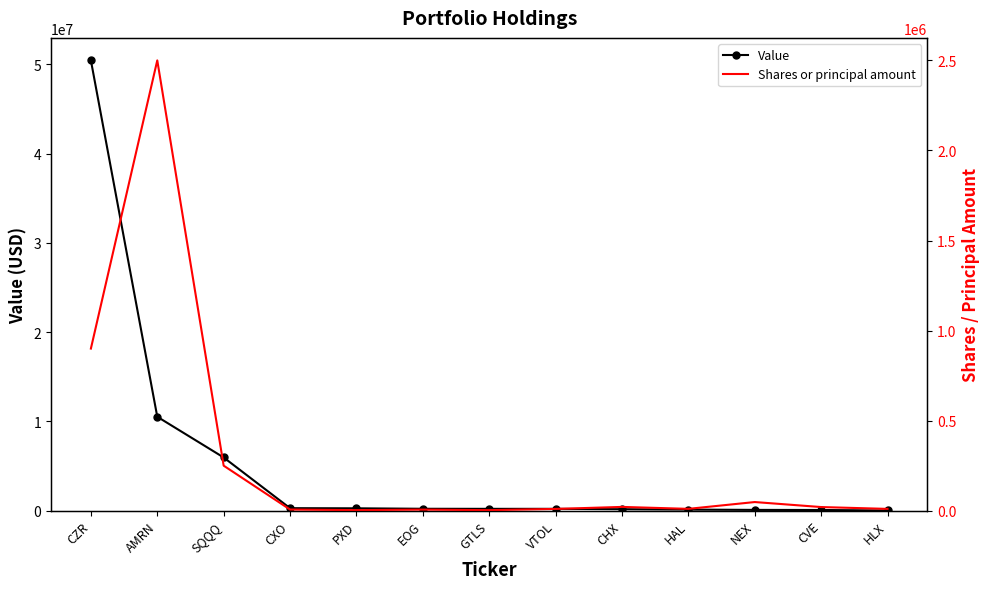

True or false: Shares or principal amount and Value intersect in this chart.

False